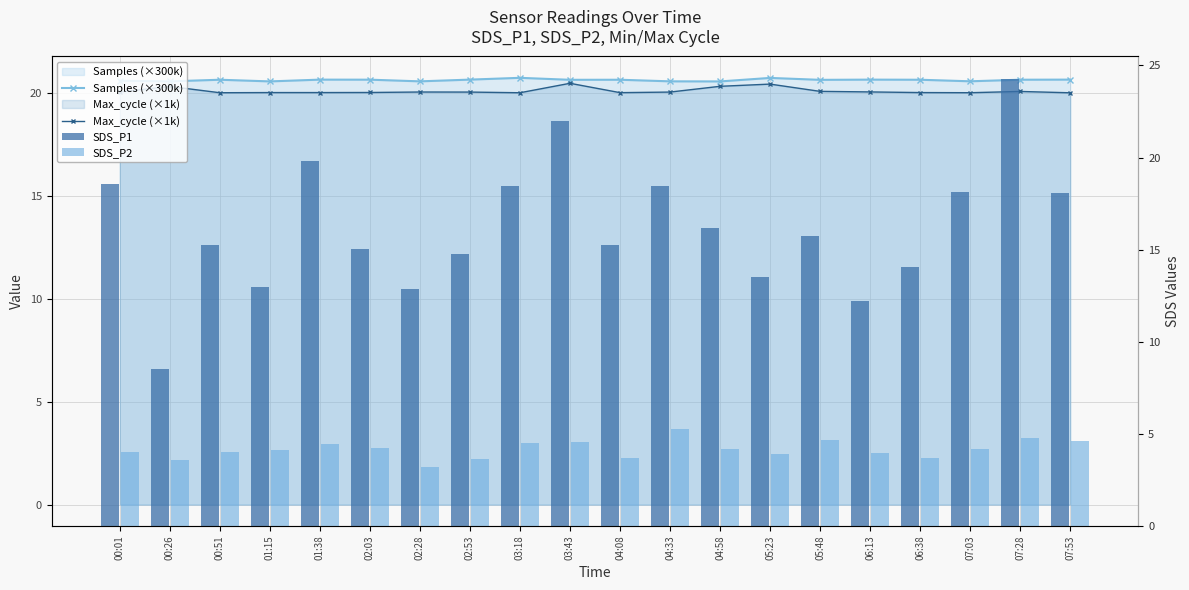

At which label does Max_cycle (×1k) reach its peak?

03:43